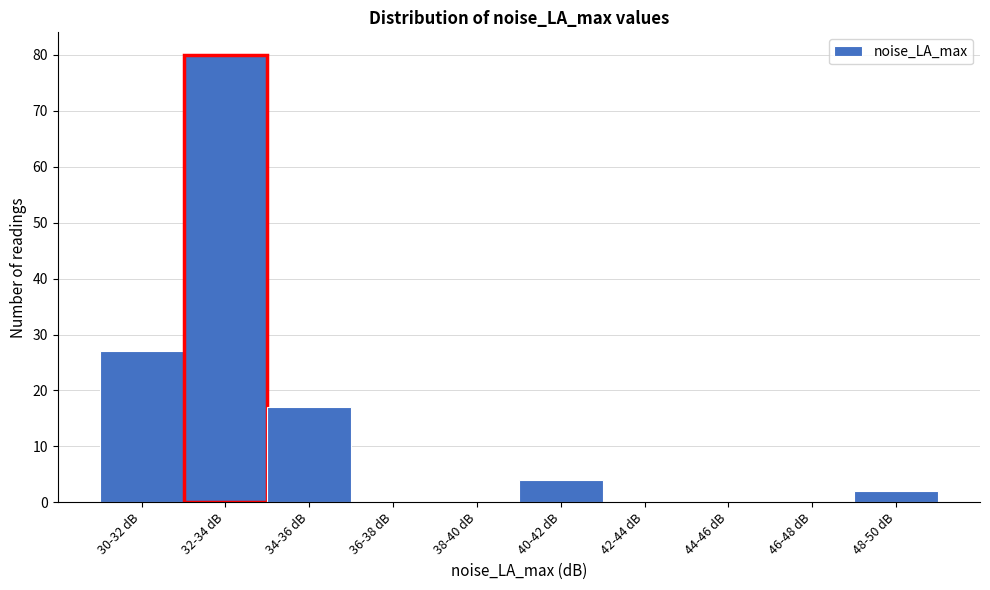

Reading right to left, what are all the values shown in this chart?

48-50 dB=2	46-48 dB=0	44-46 dB=0	42-44 dB=0	40-42 dB=4	38-40 dB=0	36-38 dB=0	34-36 dB=17	32-34 dB=80	30-32 dB=27